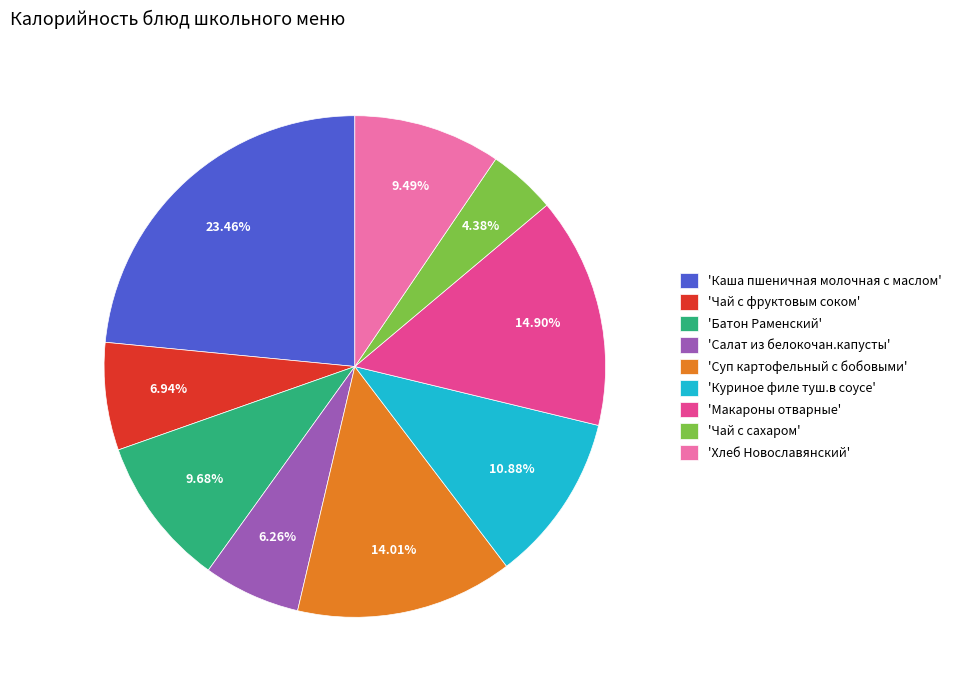

Count the number of slices in the pie.

9